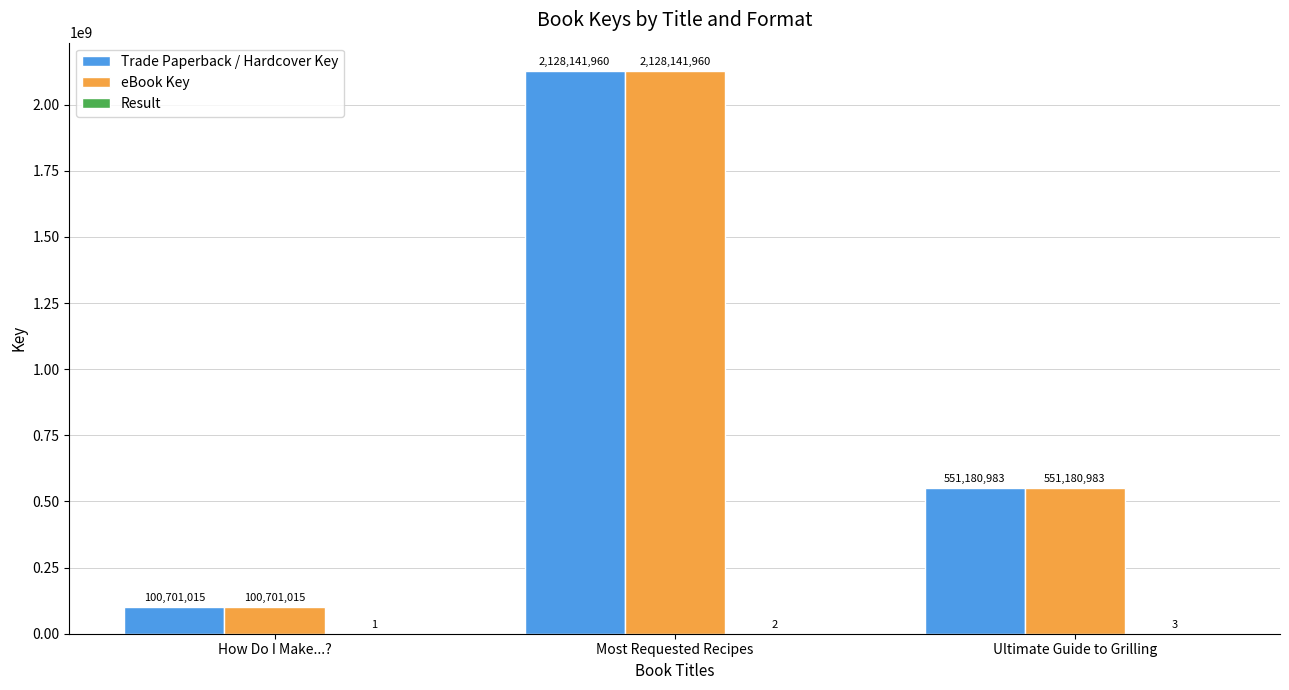

The value of eBook Key at Ultimate Guide to Grilling is 551180983. True or false?

True